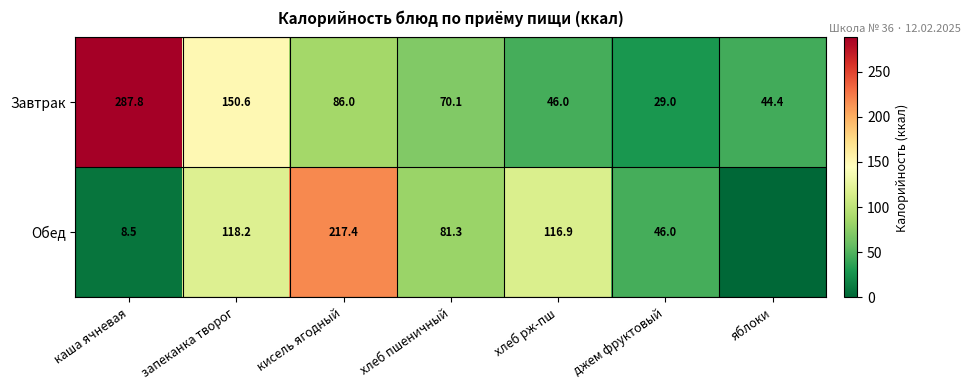

What is the spread (max minus min) of values at каша ячневая?

279.3